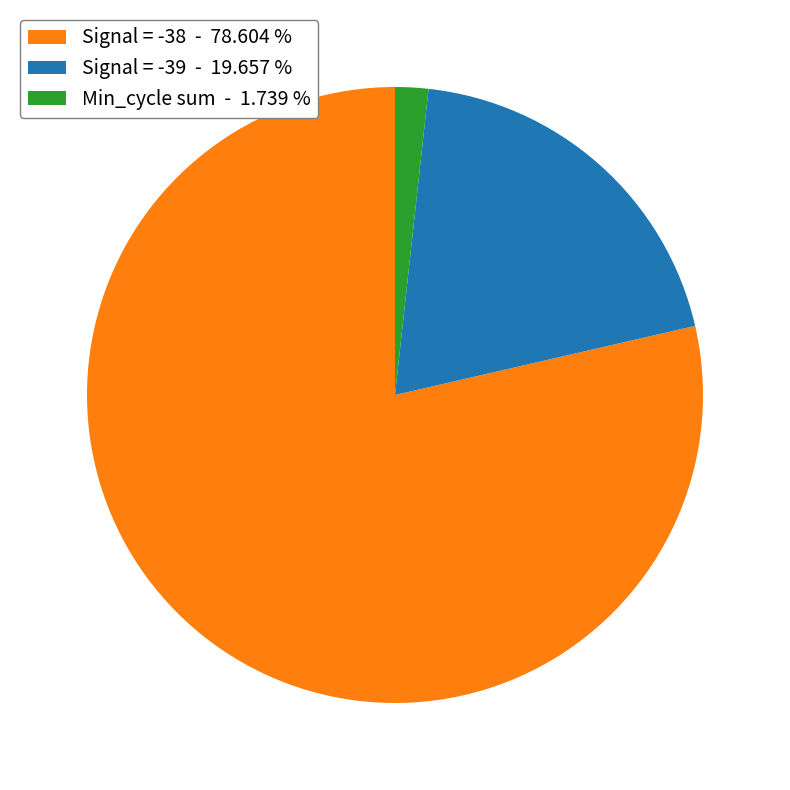

Which slice is the smallest?

Min_cycle sum - 1.739 %